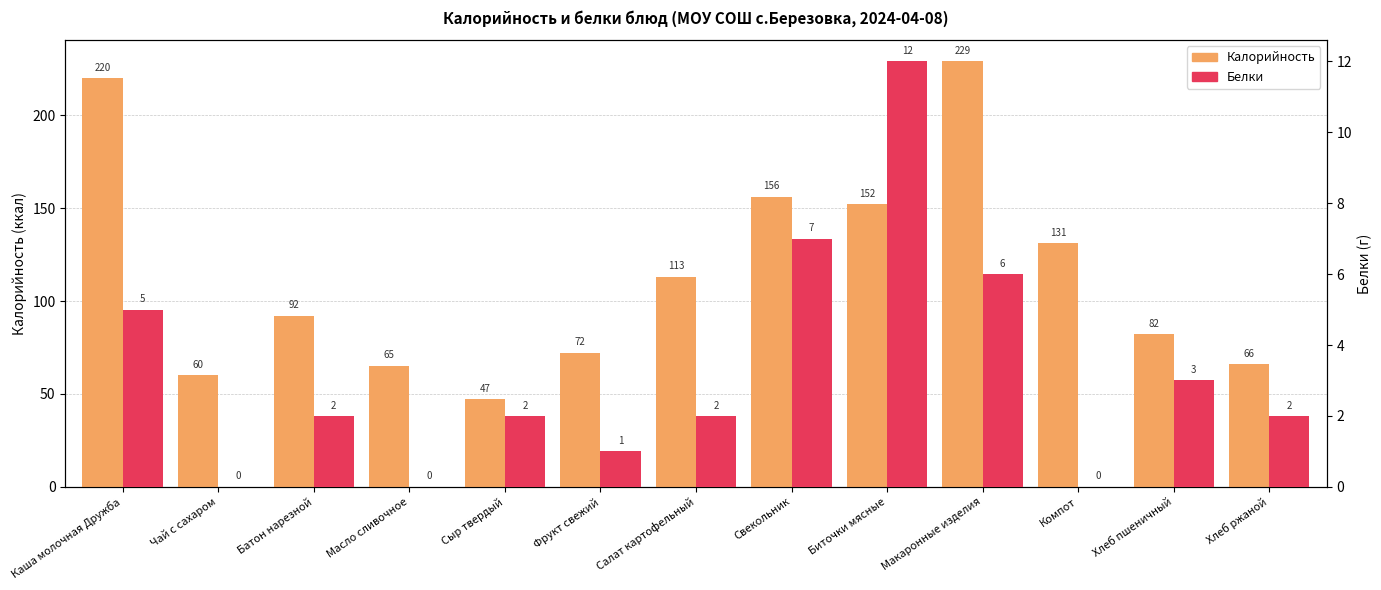

What is the average value of the Белки series?

3